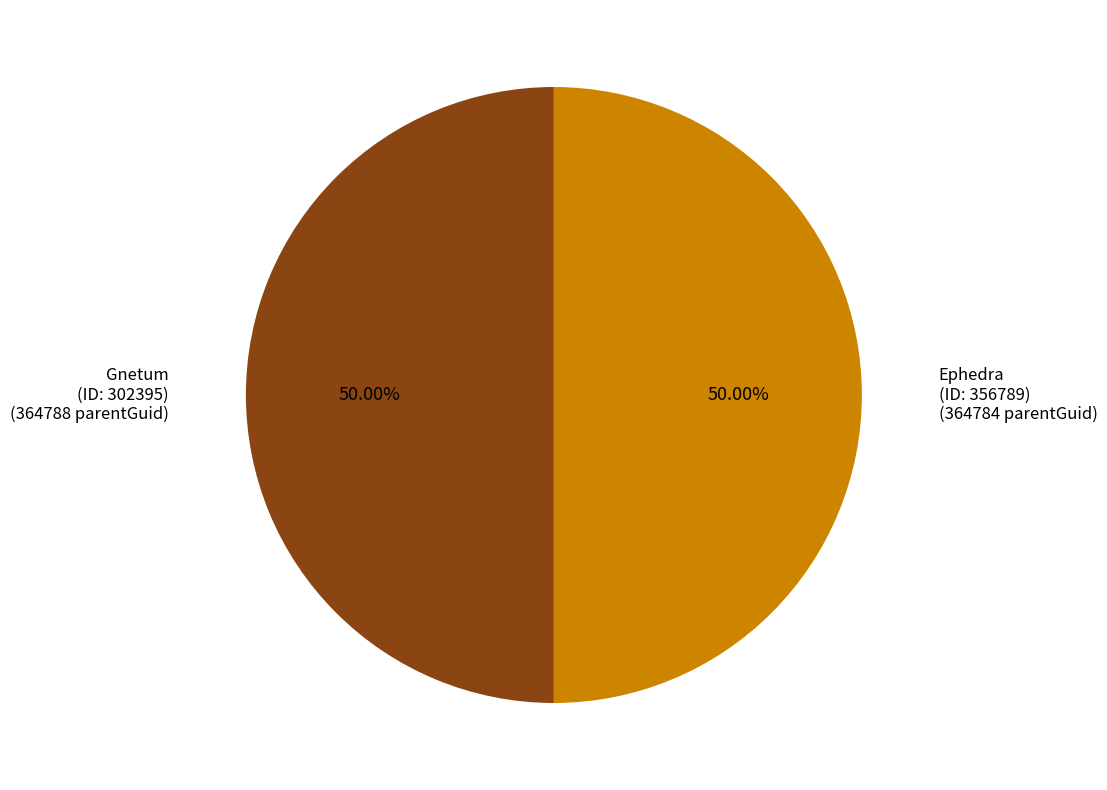

What is the ratio of the value at Gnetum (ID: 302395) to the value at Ephedra (ID: 356789)?

1.0